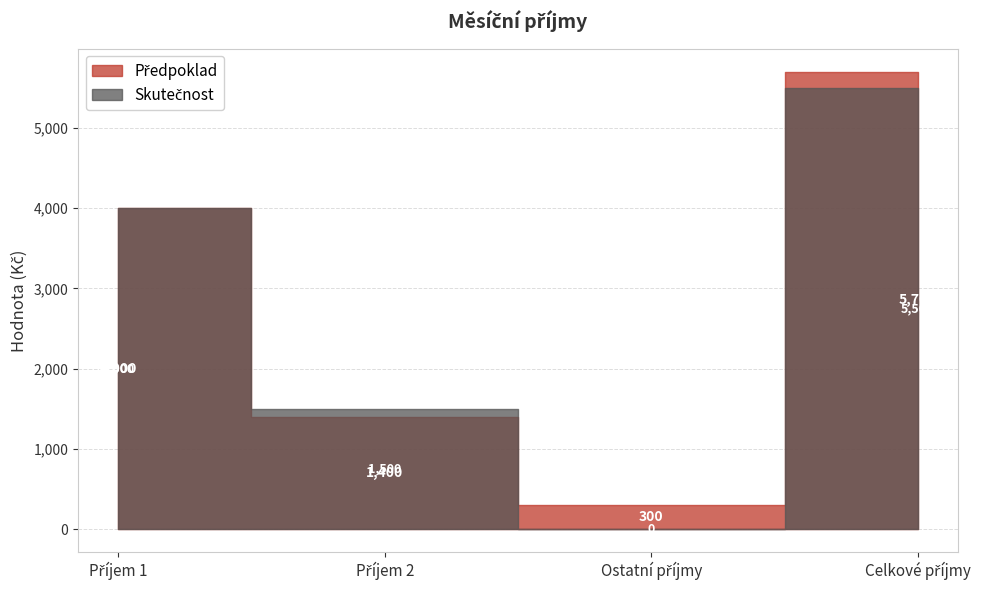

How many positive values does the Skutečnost series have?

3